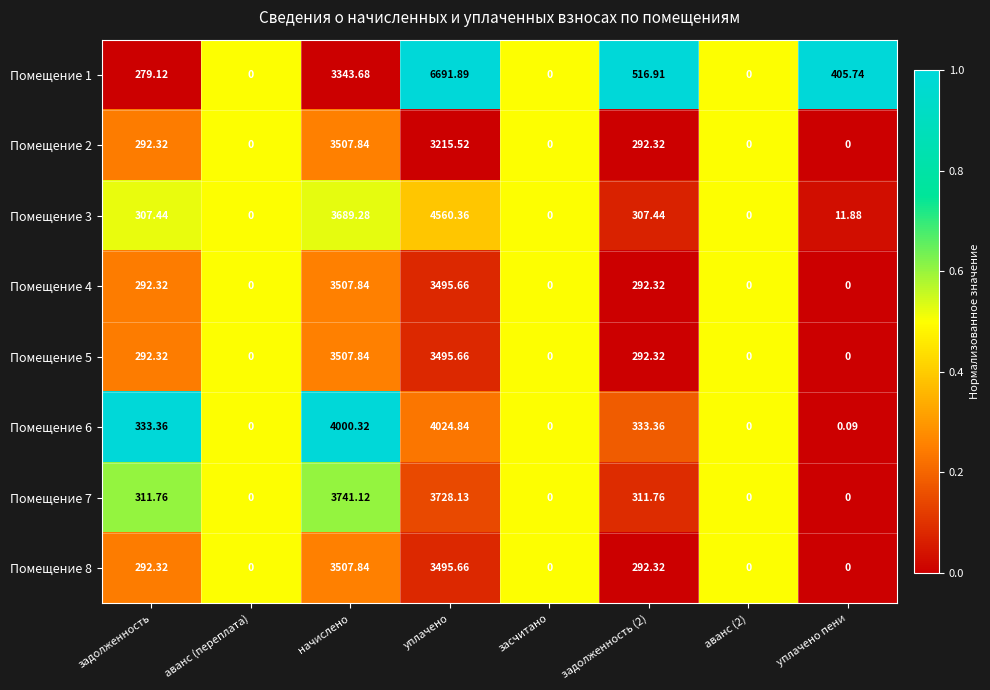

At which category does the chart reach its peak across all series?

уплачено